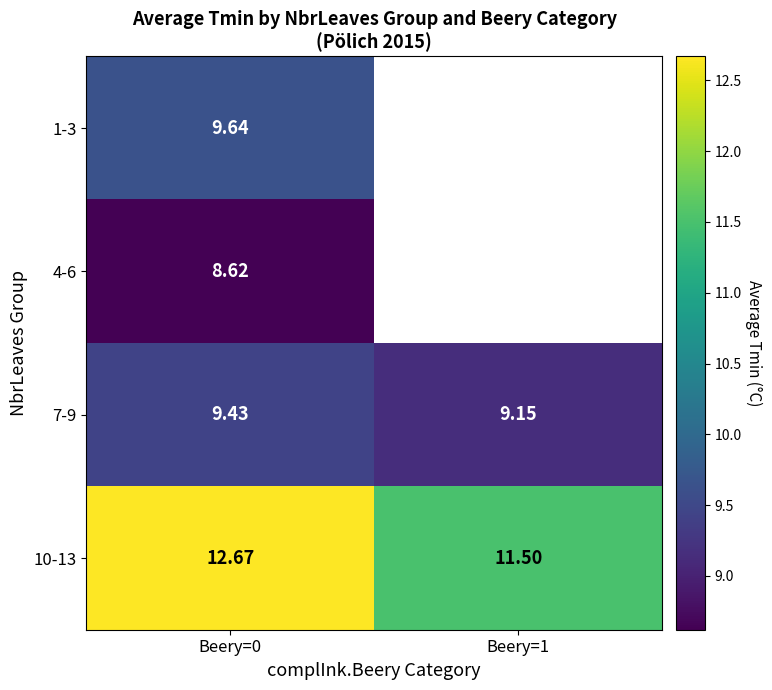

Which label corresponds to the smallest value in the chart?

Beery=0